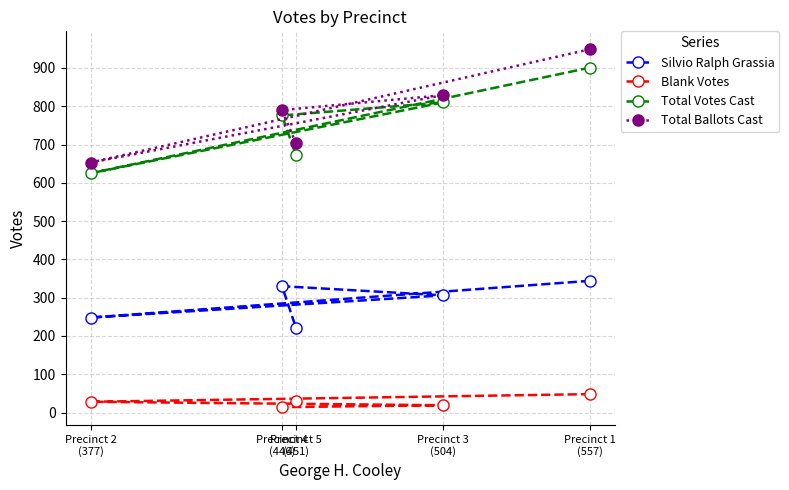

True or false: Blank Votes has a value of 20 at Precinct 4
(446).

False